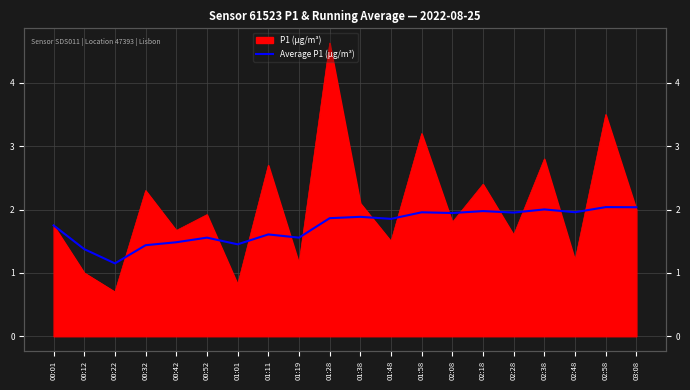

At which category does the data reach its first local valley?

00:22